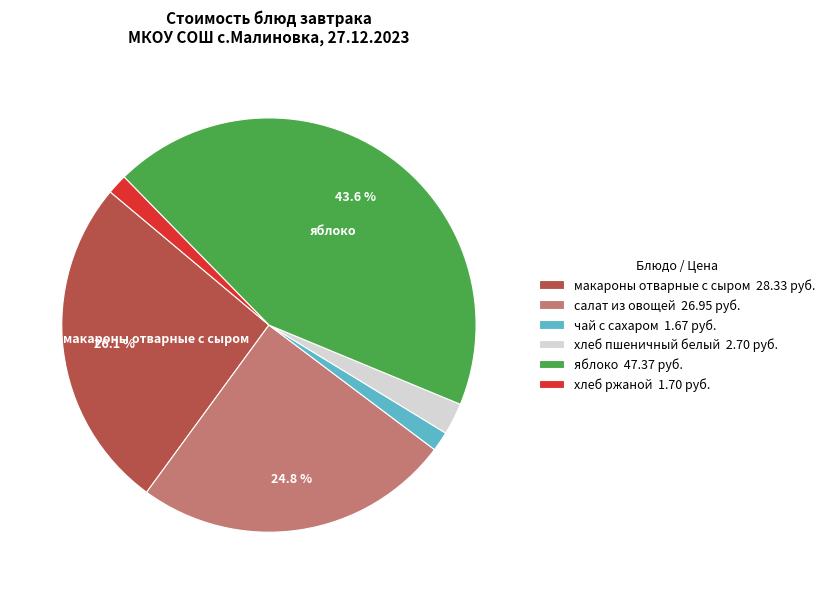

Combined, do хлеб пшеничный белый and яблоко account for over 50%?

No